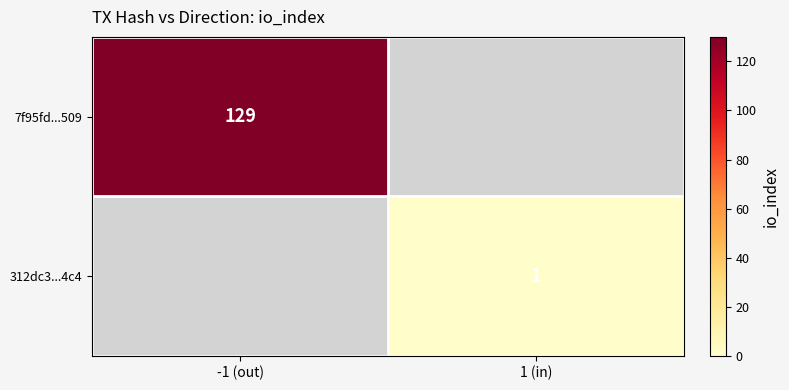

The value of 7f95fd...509 at -1 (out) is 129. True or false?

True